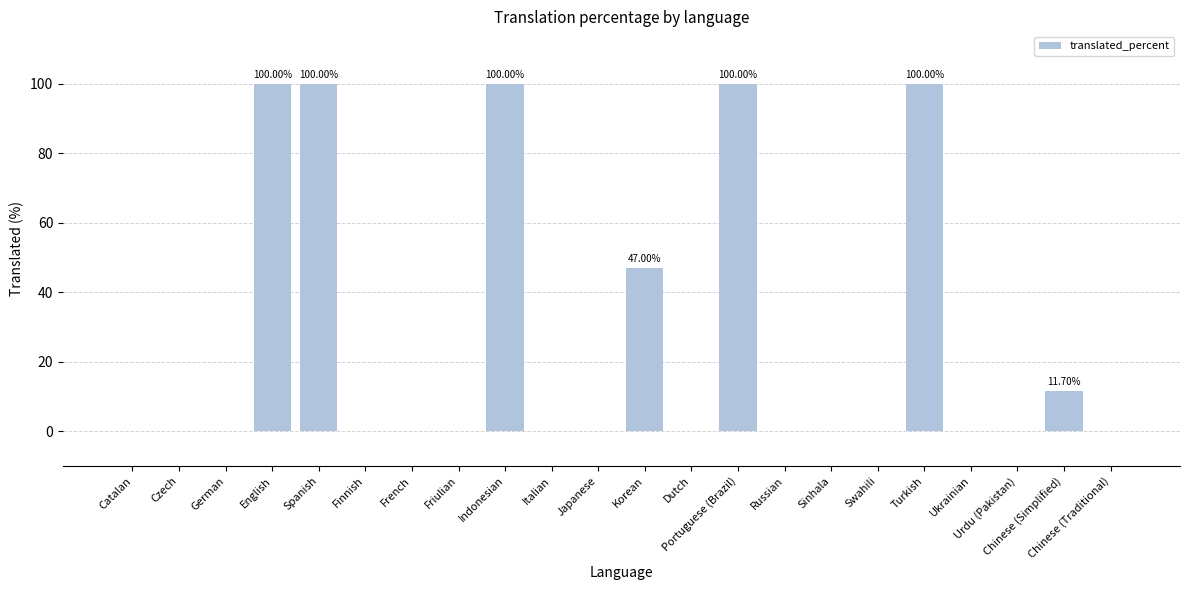

The value at Japanese is 0.0. True or false?

True